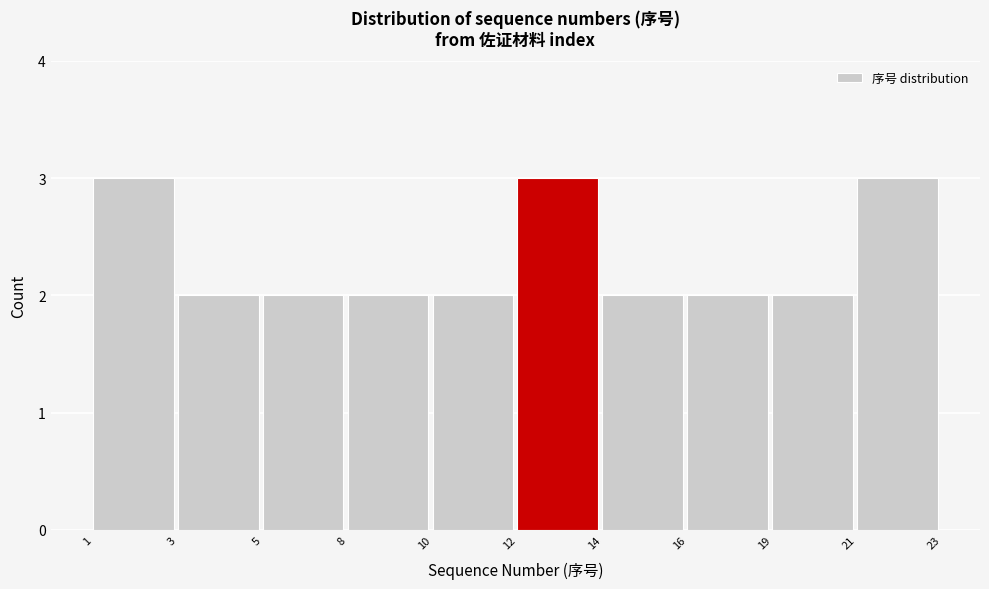

Reading left to right, what are all the values shown in this chart?

1=3	3=2	5=2	8=2	10=2	12=3	14=2	16=2	19=2	21=3